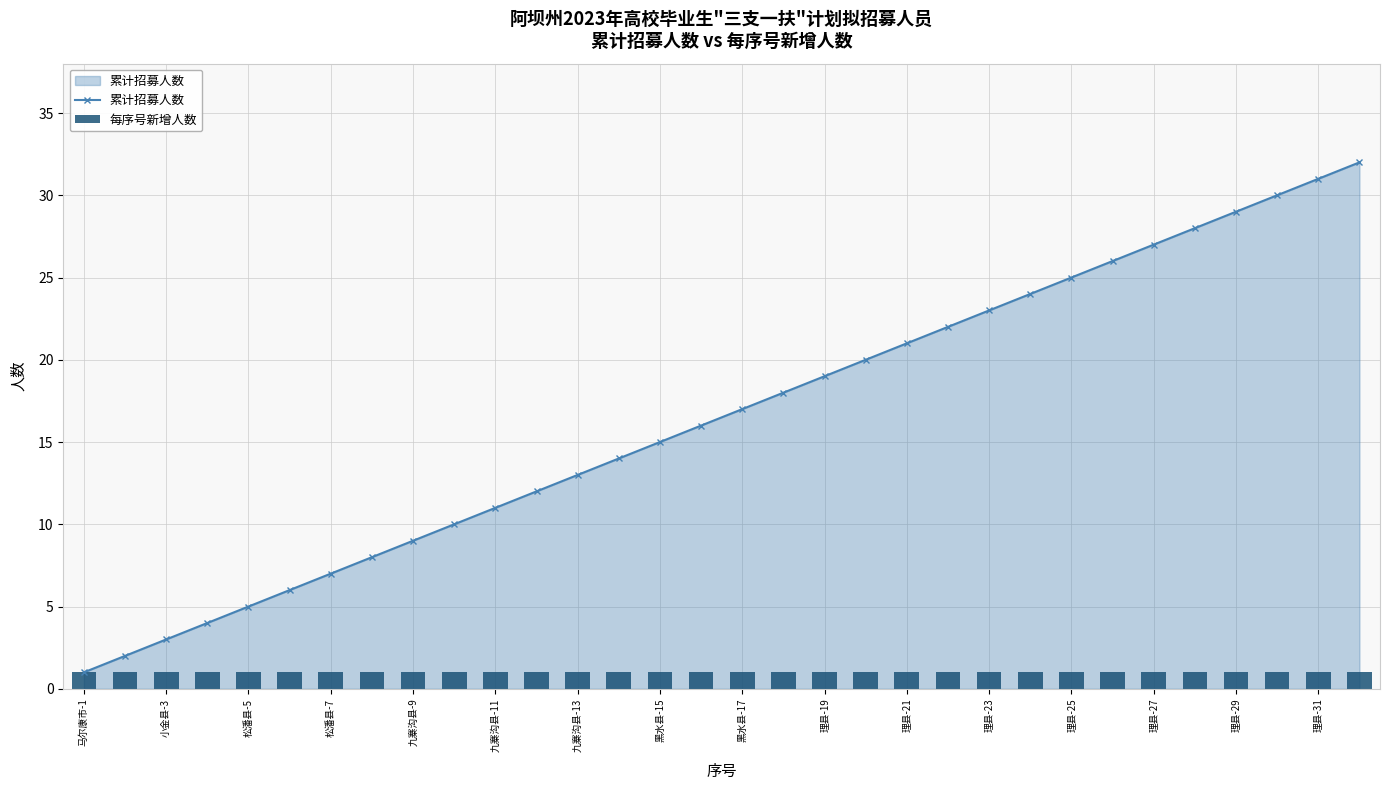

At which label does 累计招募人数 reach its minimum?

马尔康市-1